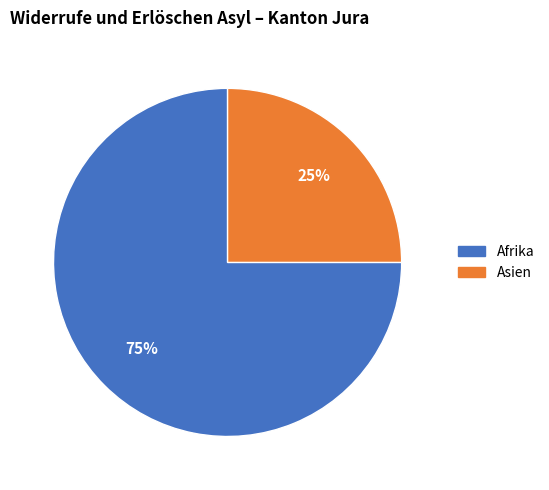

Rank the categories by value from highest to lowest.

Afrika, Asien